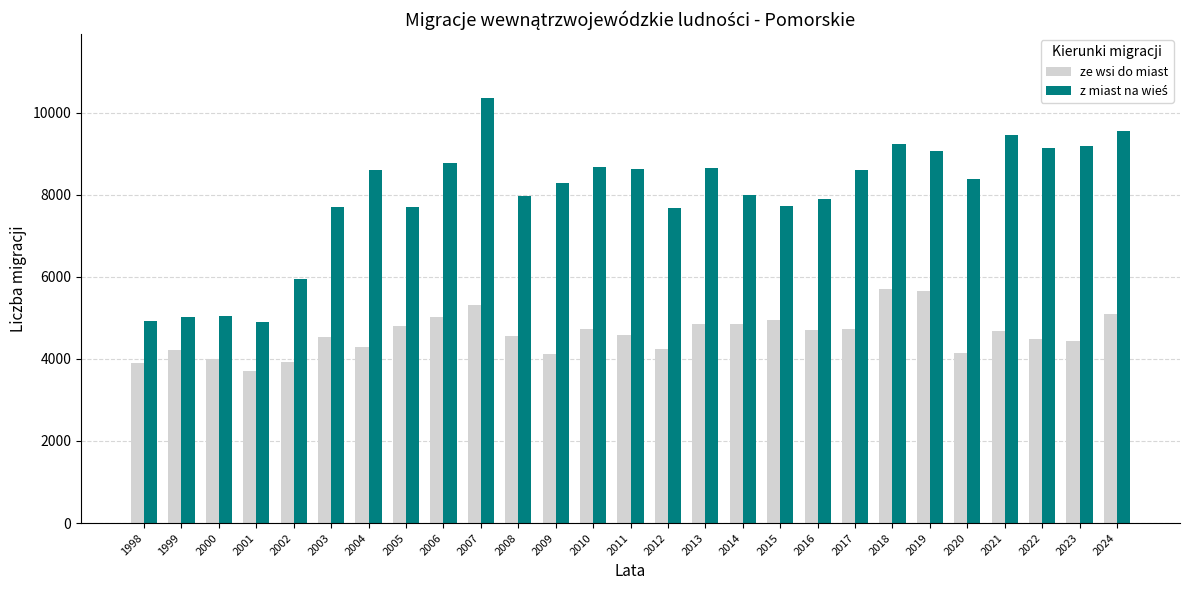

Which label corresponds to the smallest value in the chart?

2001